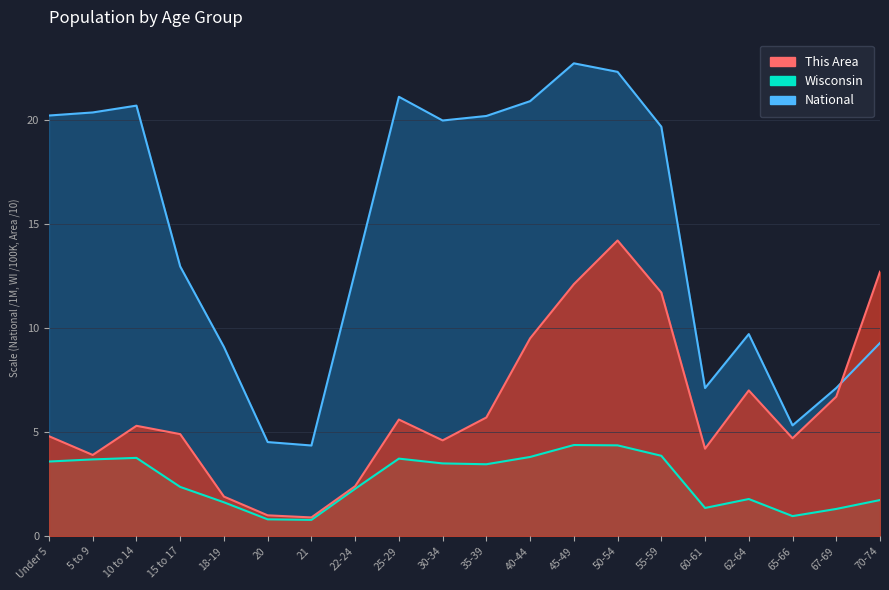

What is the label of the 4th point from the left?

15 to 17